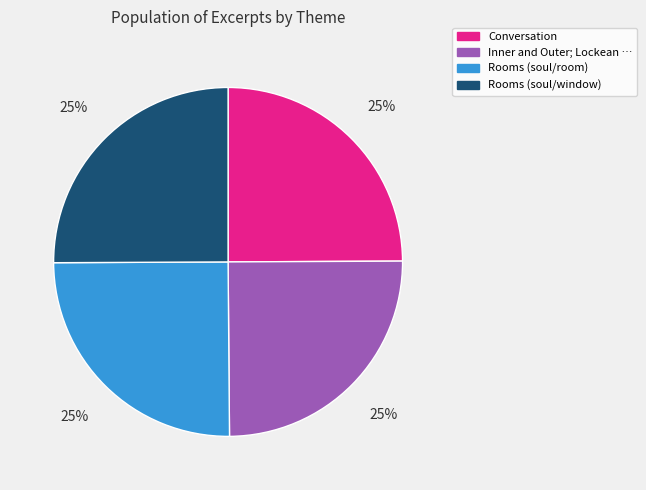

To the nearest percent, what is the average slice percentage?

25%